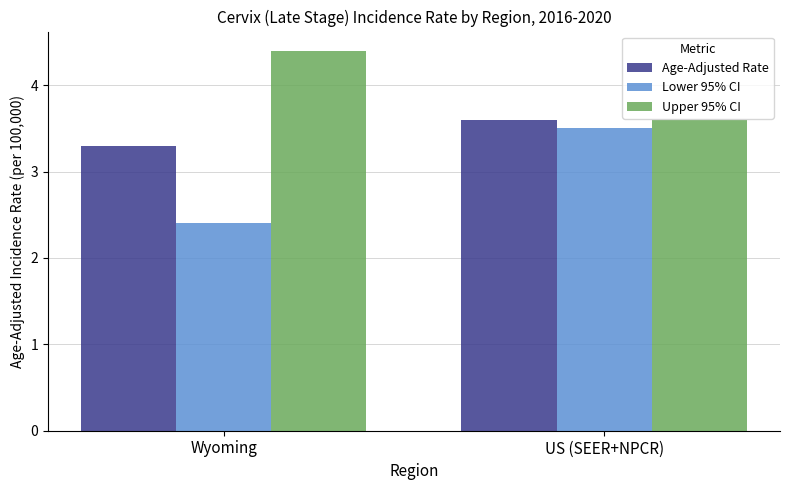

What is the maximum value for Age-Adjusted Rate?

3.6